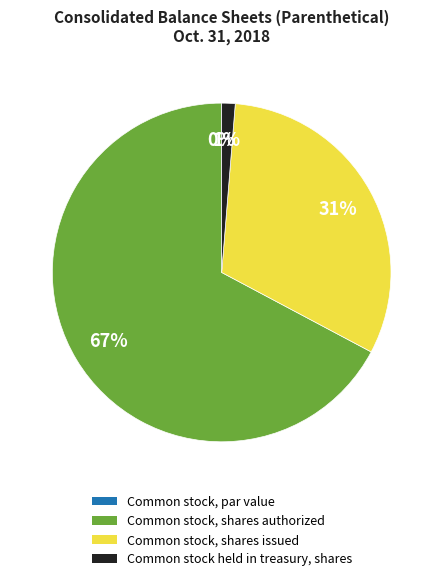

Is there any slice that represents more than half of the pie?

Yes